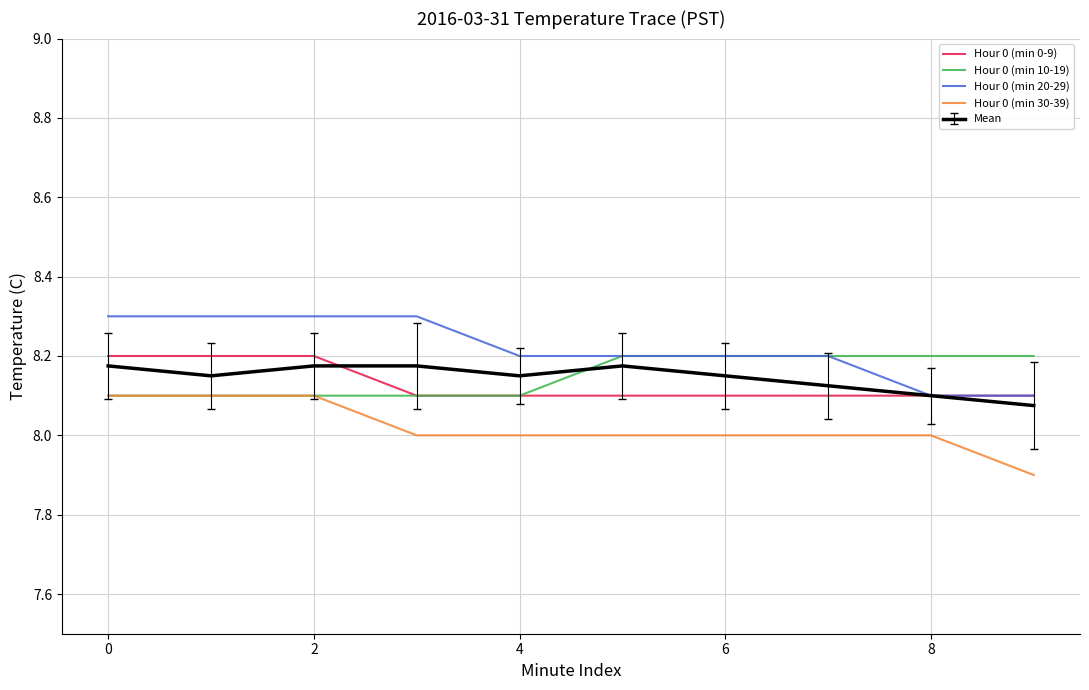

True or false: Hour 0 (min 20-29) and Hour 0 (min 30-39) intersect in this chart.

False